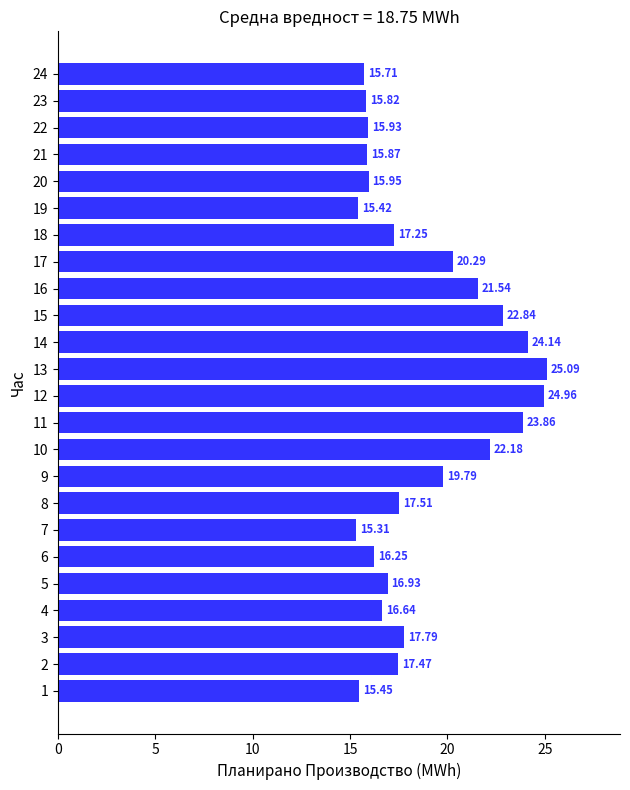

Rank the categories by value from lowest to highest.

7, 19, 1, 24, 23, 21, 22, 20, 6, 4, 5, 18, 2, 8, 3, 9, 17, 16, 10, 15, 11, 14, 12, 13